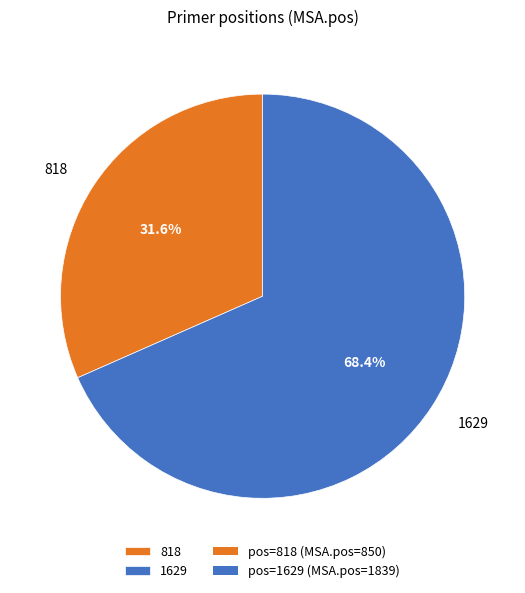

To the nearest percent, what is the combined percentage of 818 and 1629?

100%